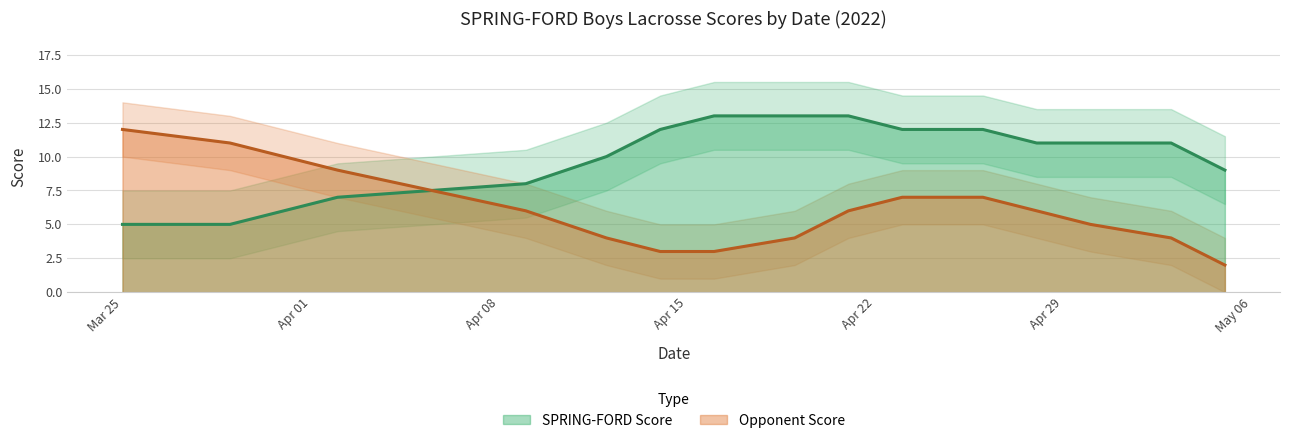

How many times do Opponent Score and SPRING-FORD Score cross each other?

1